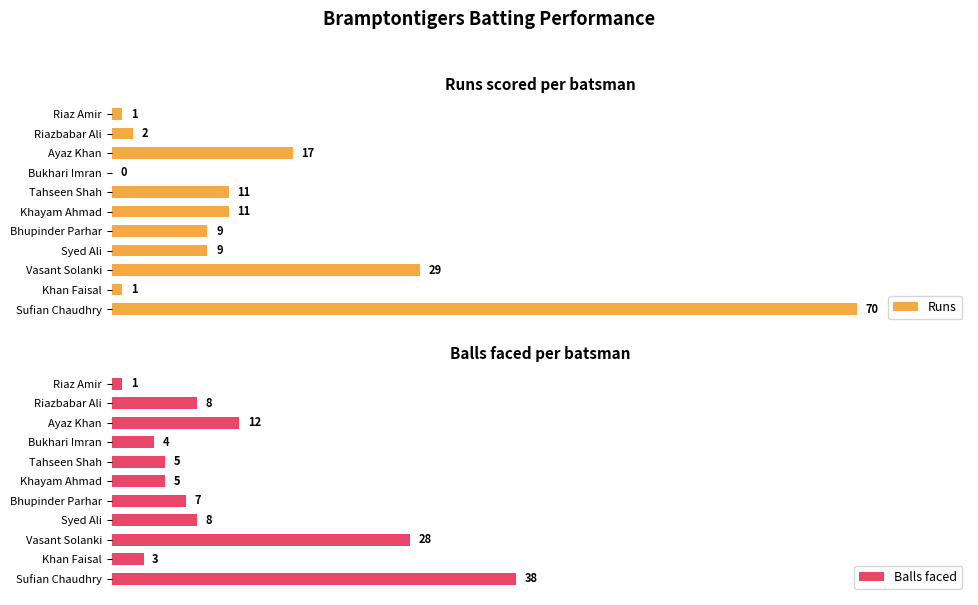

Where is Runs nearest to the value 35?

Vasant Solanki